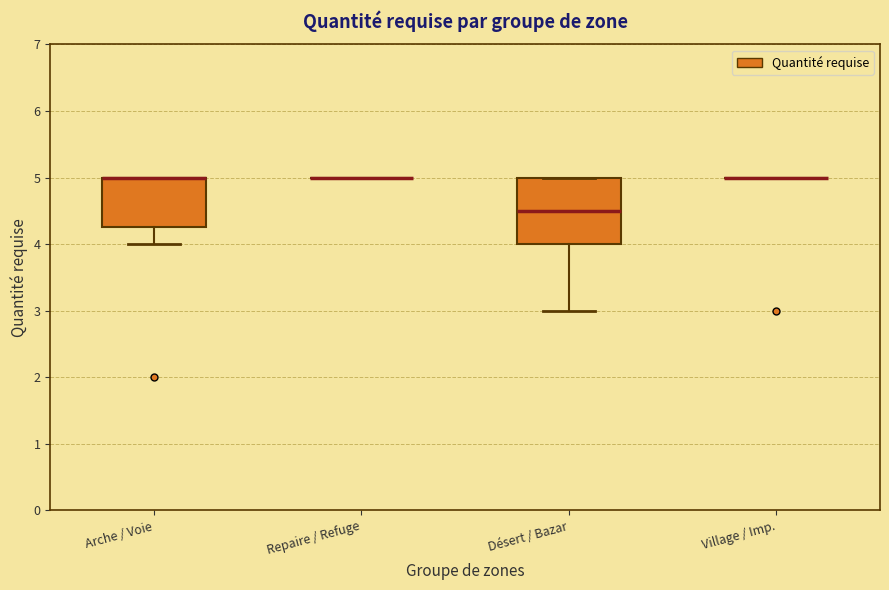

Which box is the tallest, from its lower edge to its upper edge?

Désert / Bazar